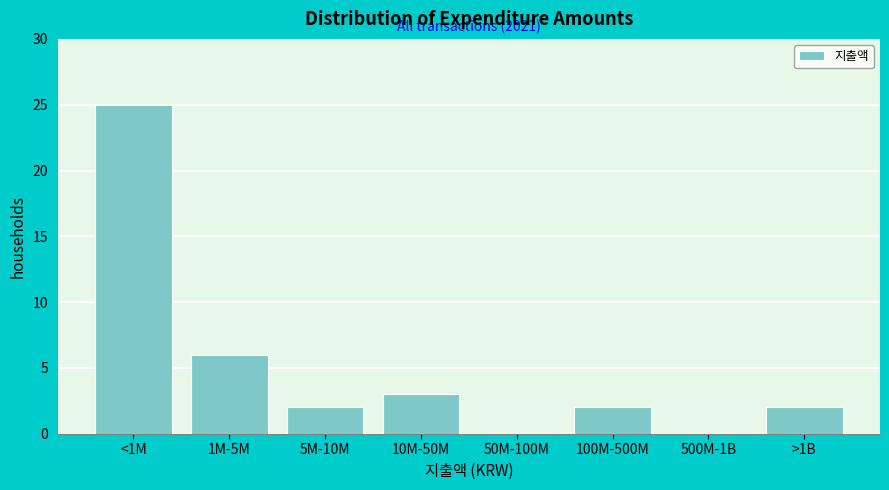

Reading left to right, what are all the values shown in this chart?

<1M=25	1M-5M=6	5M-10M=2	10M-50M=3	50M-100M=0	100M-500M=2	500M-1B=0	>1B=2